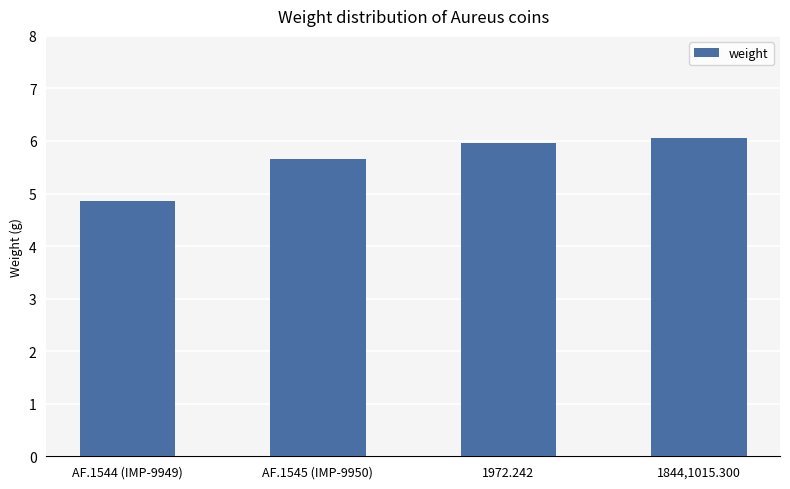

Rank the categories by value from lowest to highest.

AF.1544 (IMP-9949), AF.1545 (IMP-9950), 1972.242, 1844,1015.300